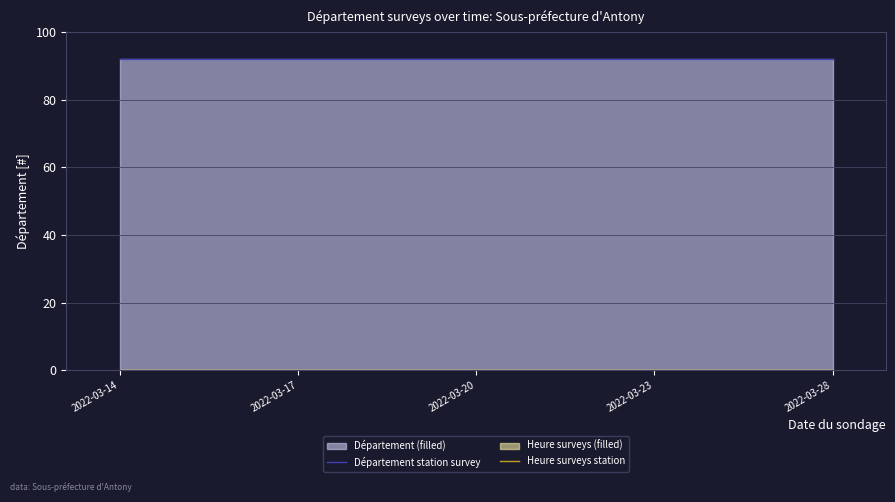

Which category has the highest value in the Département station survey series?

2022-03-14